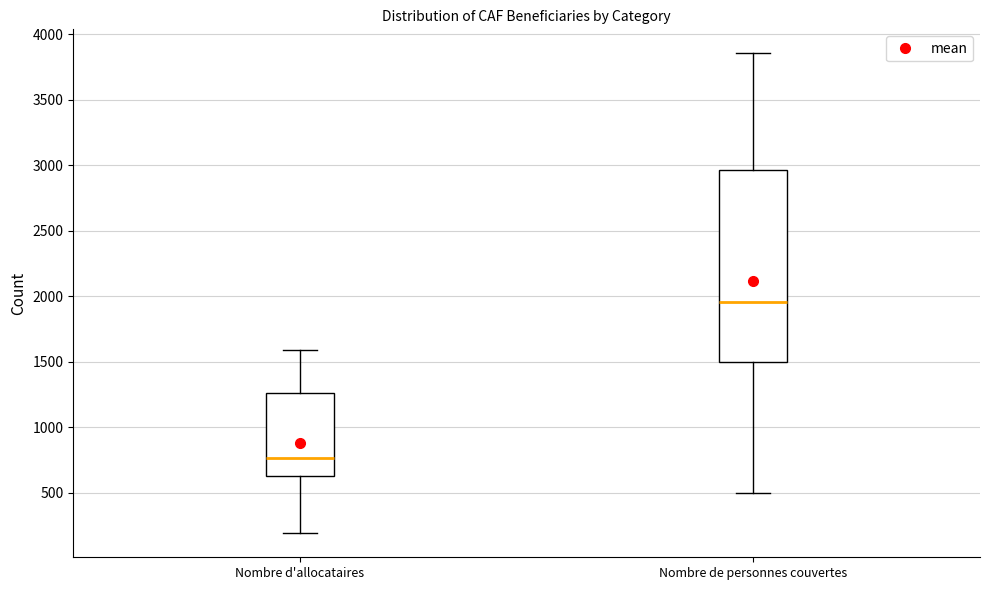

Where does the median line of the box for Nombre de personnes couvertes sit on the y-axis? The values are not printed on the chart, so give them approximately, as read against the axis.

1950